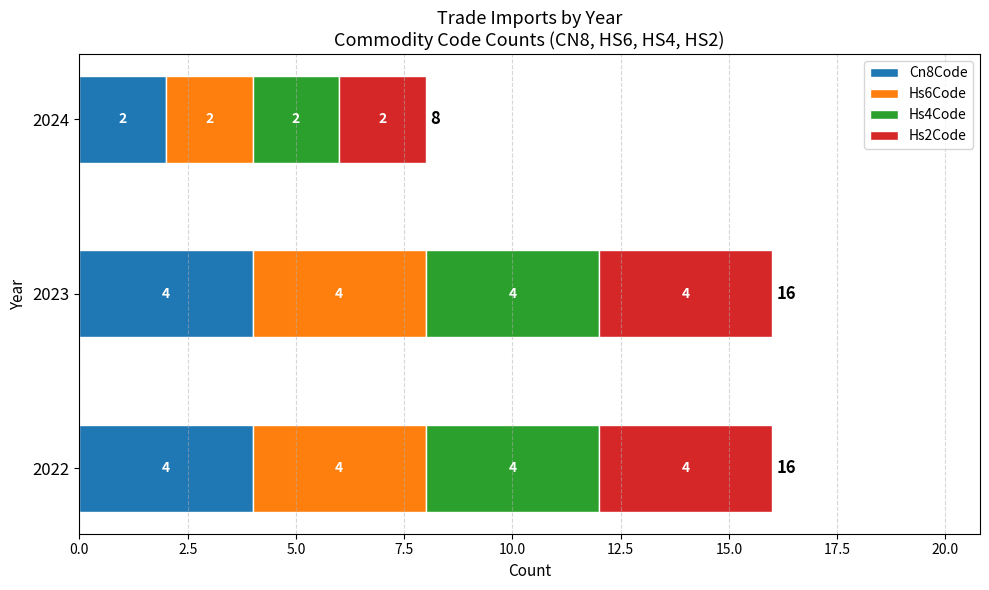

What is the sum of the Cn8Code values at 2024 and 2022?

6